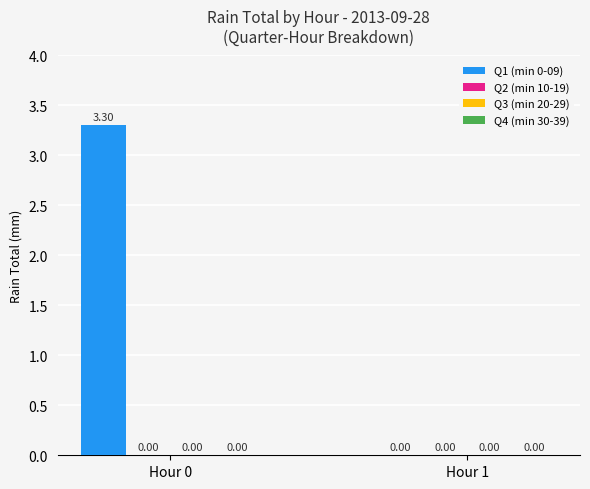

What is the sum of the values at Hour 0 and Hour 1?

3.3